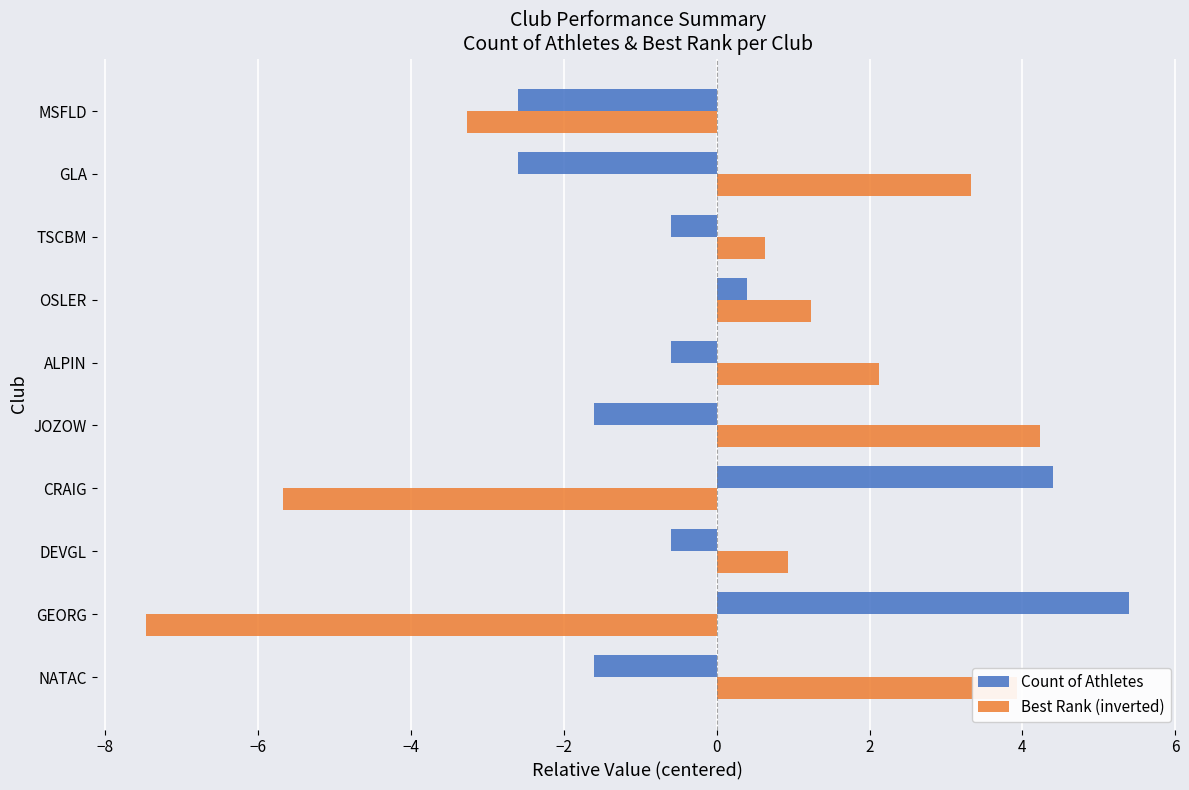

What is the sum of the Best Rank (inverted) values at ALPIN and GEORG?

-5.3